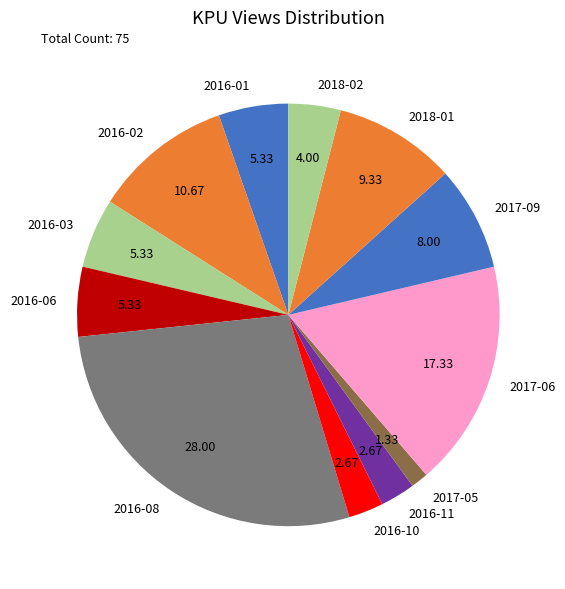

How many slices are in this pie chart?

12